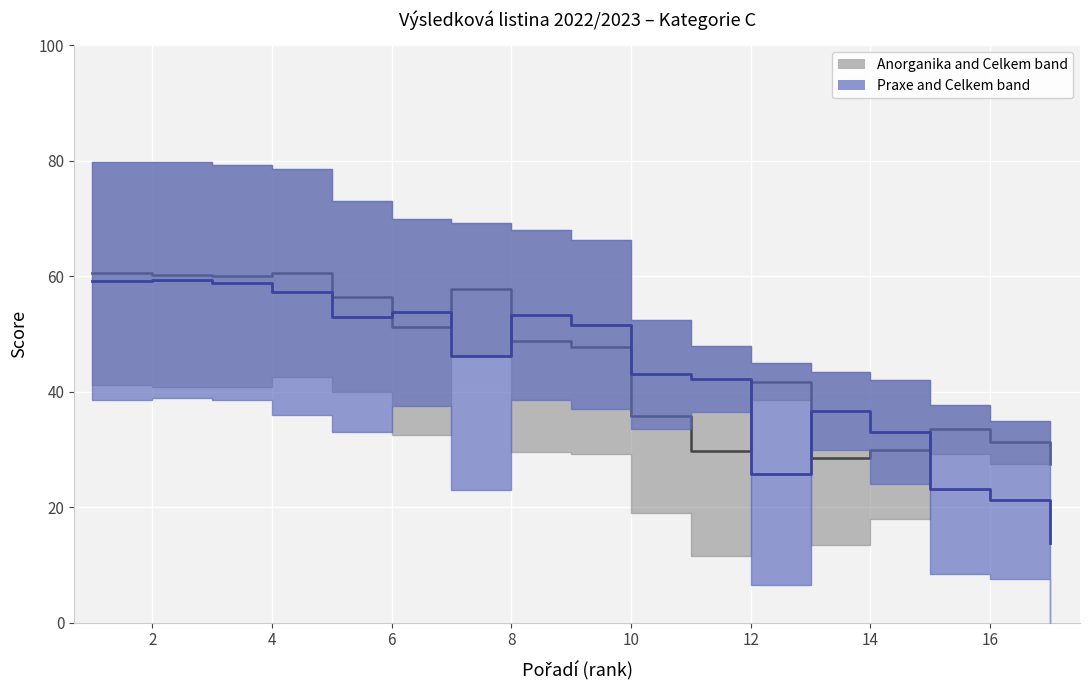

Is it true that Anorganika equals 18.0 at 14?

True